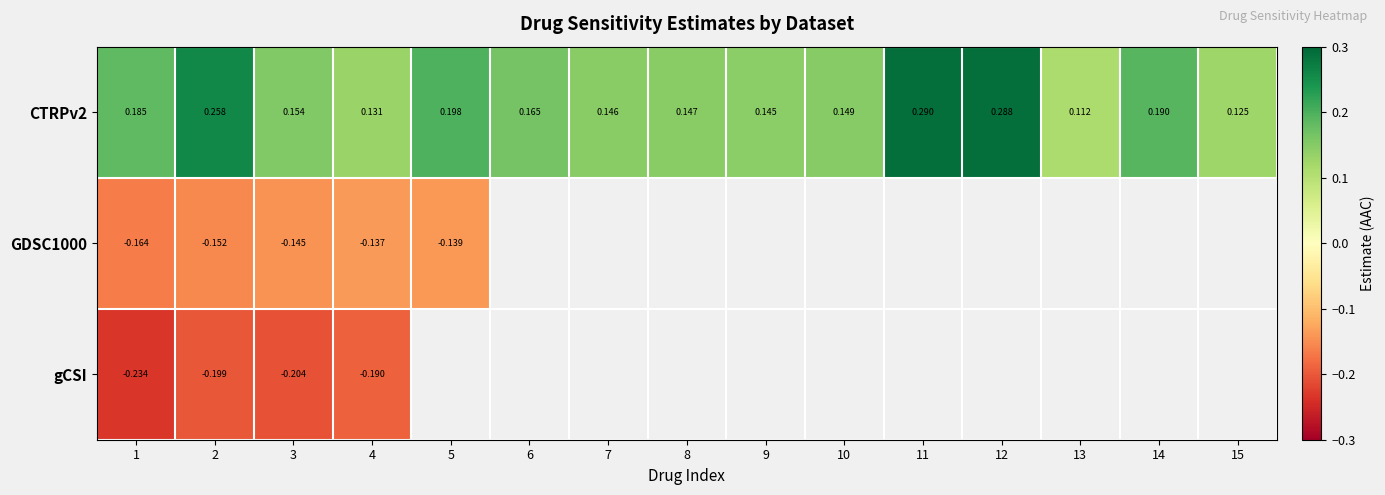

Which category has the highest value across all series?

11